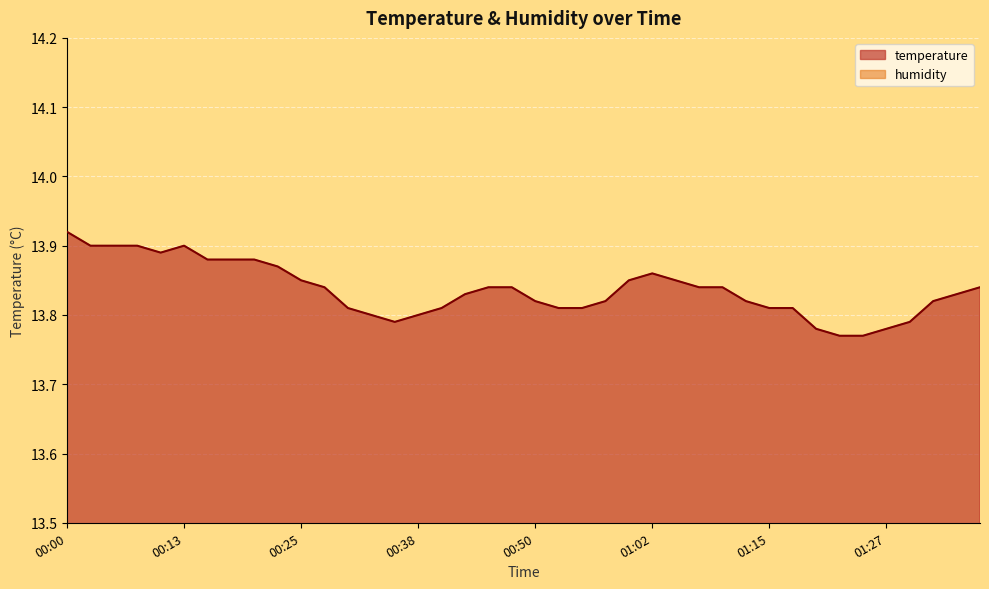

Which series has the largest total across all categories?

temperature